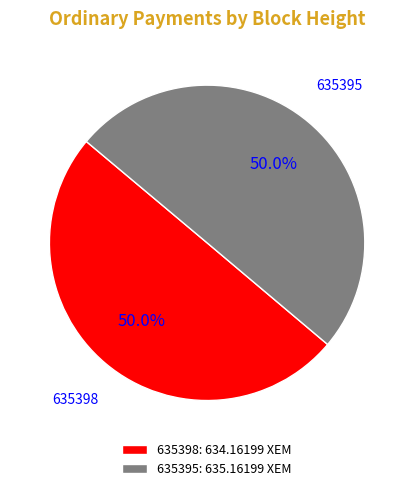

Combined, what portion of the pie is 635398 and 635395?

100.0%